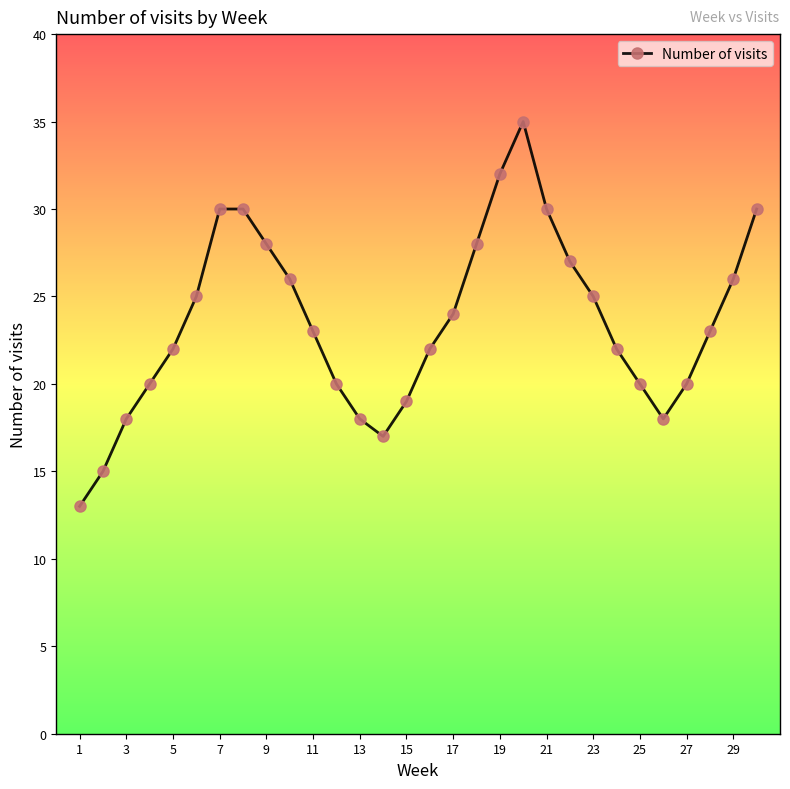

What is the value of the 4th point from the left?

20